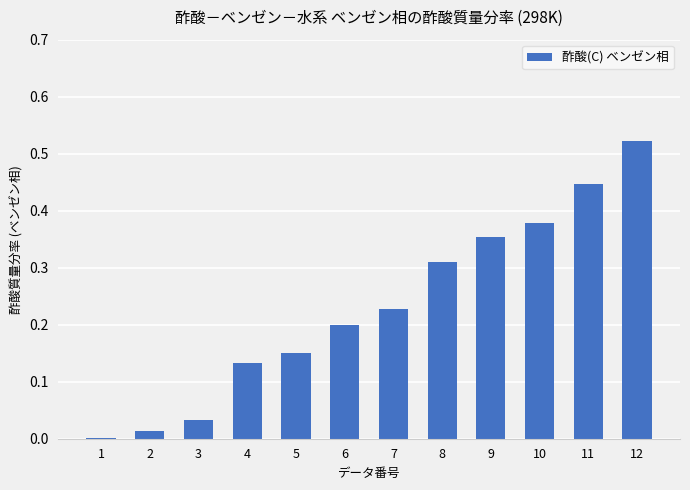

Which has a higher value, 2 or 4?

4